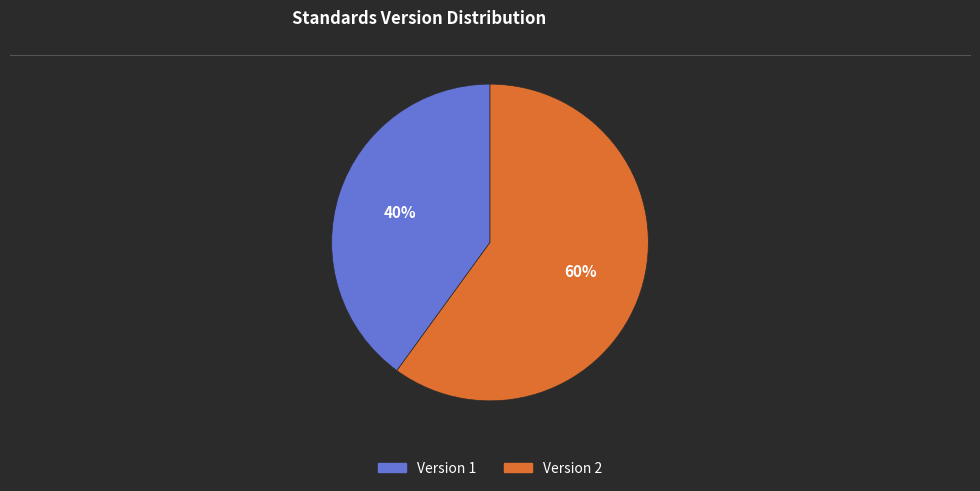

To the nearest percent, what is the average slice percentage?

50%